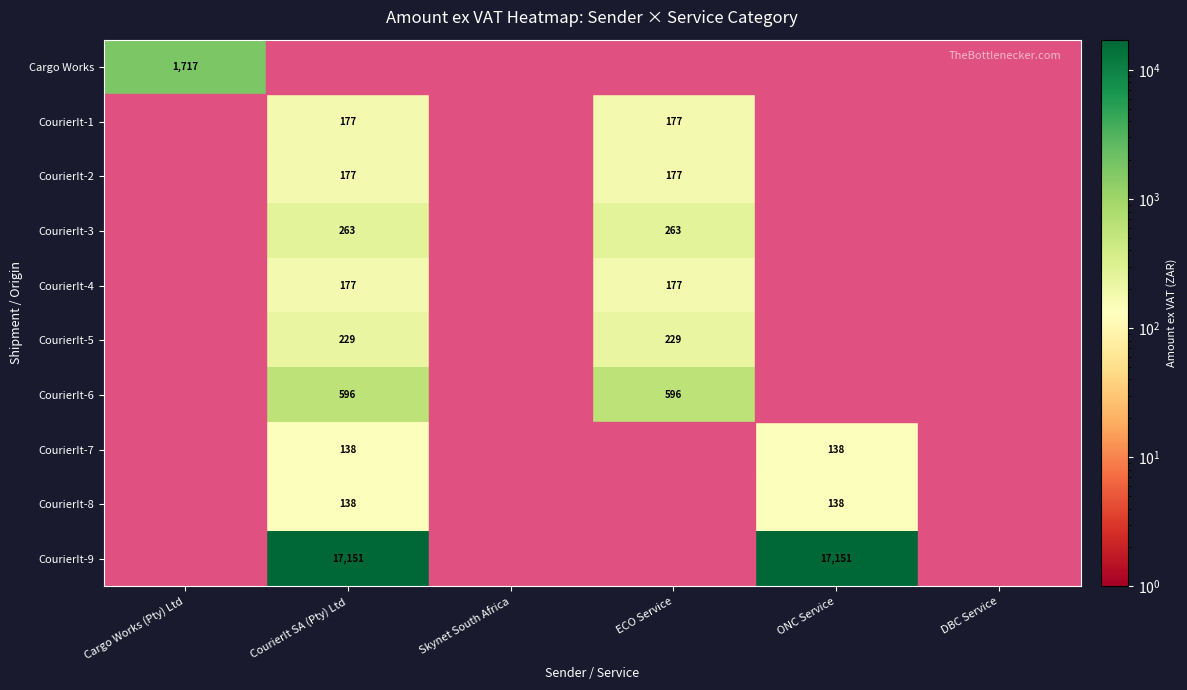

Is it true that CourierIt-8 equals 88 at ONC Service?

False